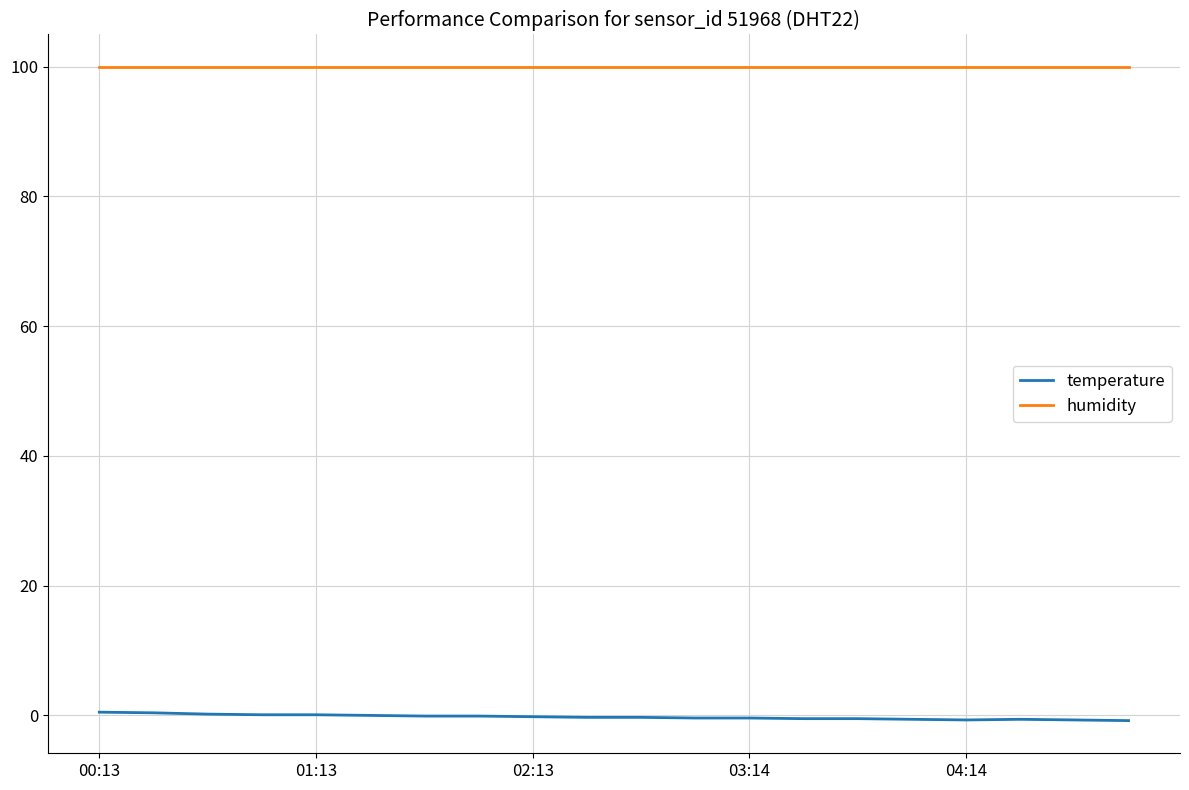

Which series has the largest total across all categories?

humidity